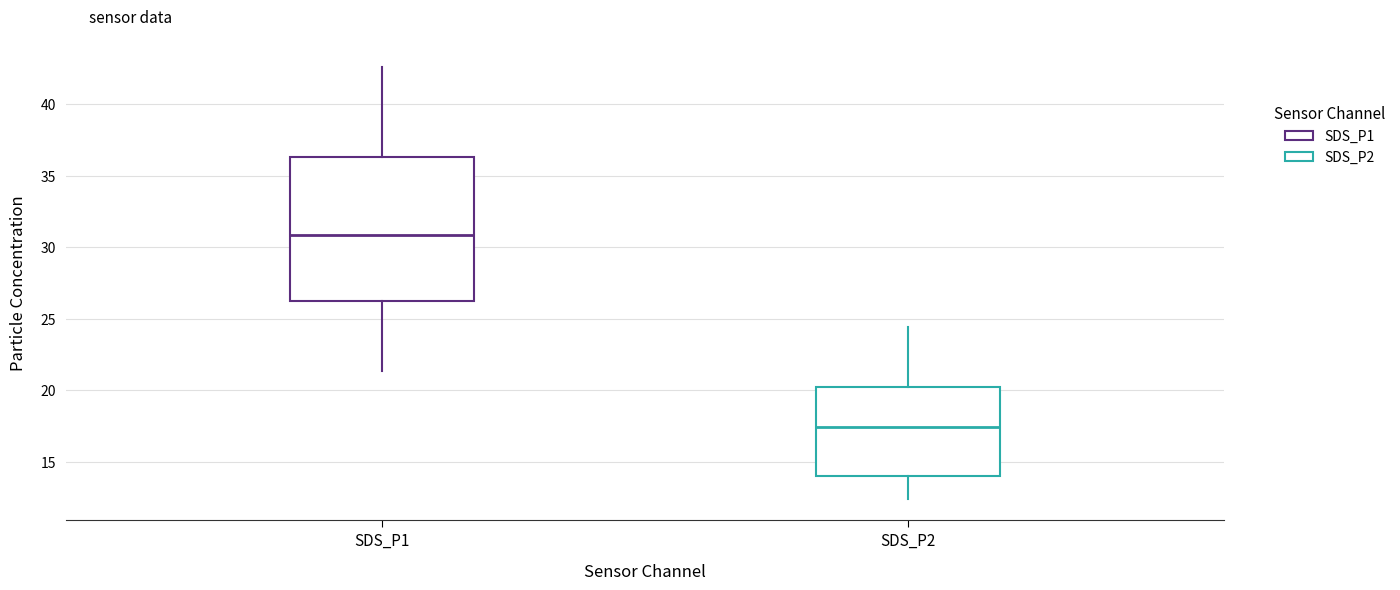

Where is the lower edge of the box for SDS_P1 on the y-axis? The values are not printed on the chart, so give them approximately, as read against the axis.

26.0